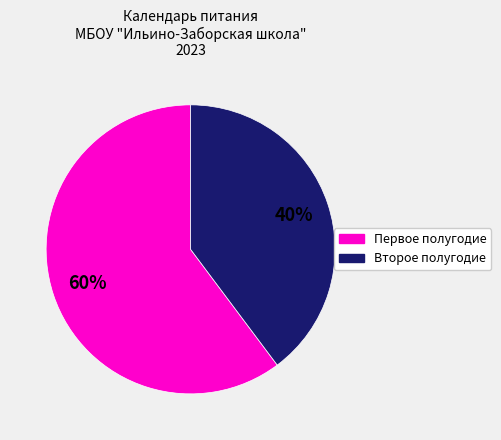

To the nearest percent, what is the difference between the largest and smallest slice percentages?

20%